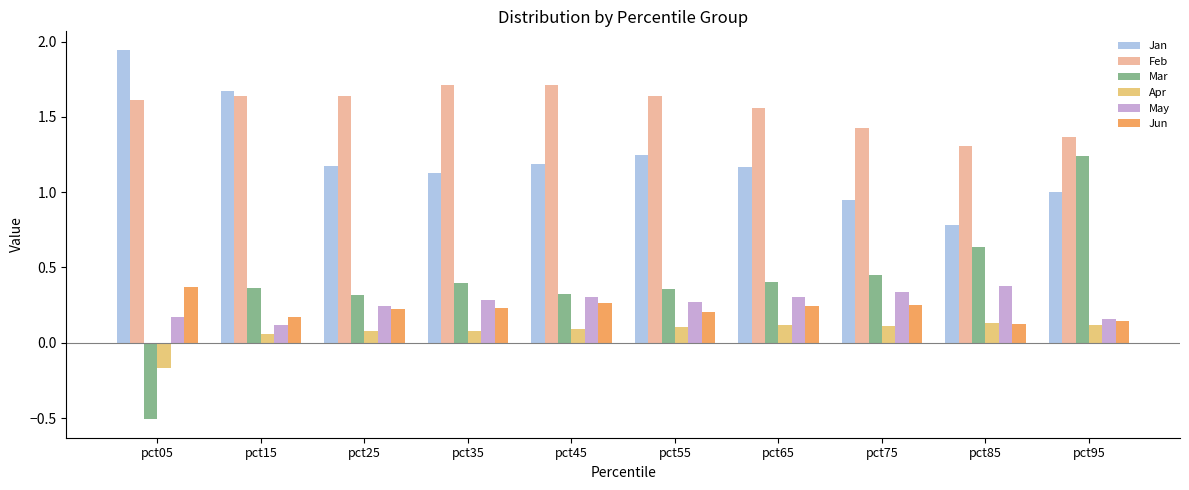

Which series has the largest total across all categories?

Feb